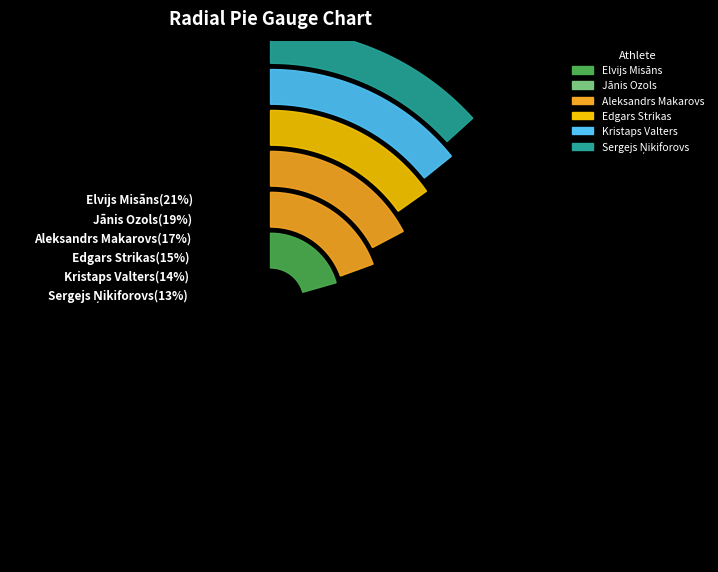

Rank the categories by value from highest to lowest.

Elvijs Misāns, Jānis Ozols, Aleksandrs Makarovs, Edgars Strikas, Kristaps Valters, Sergejs Ņikiforovs